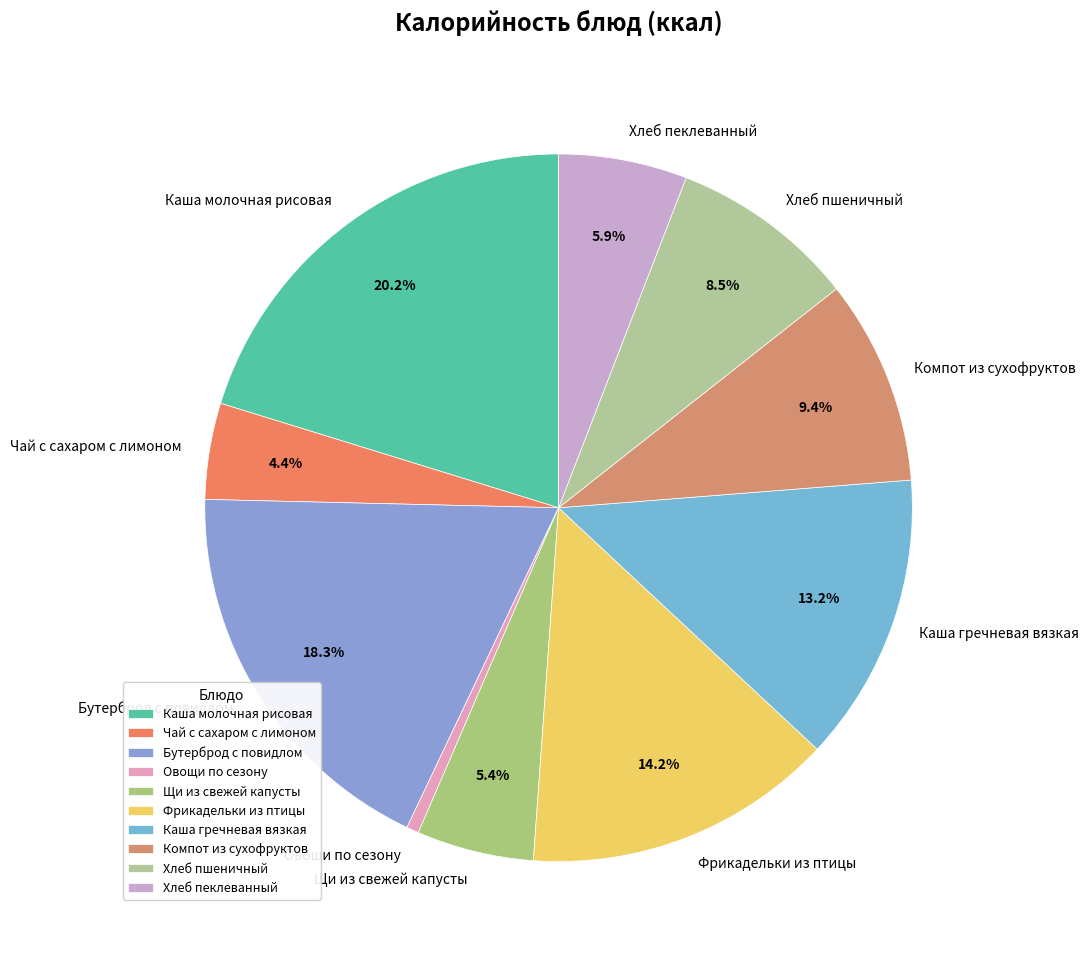

How much of the chart is everything except Каша молочная рисовая?

79.8%